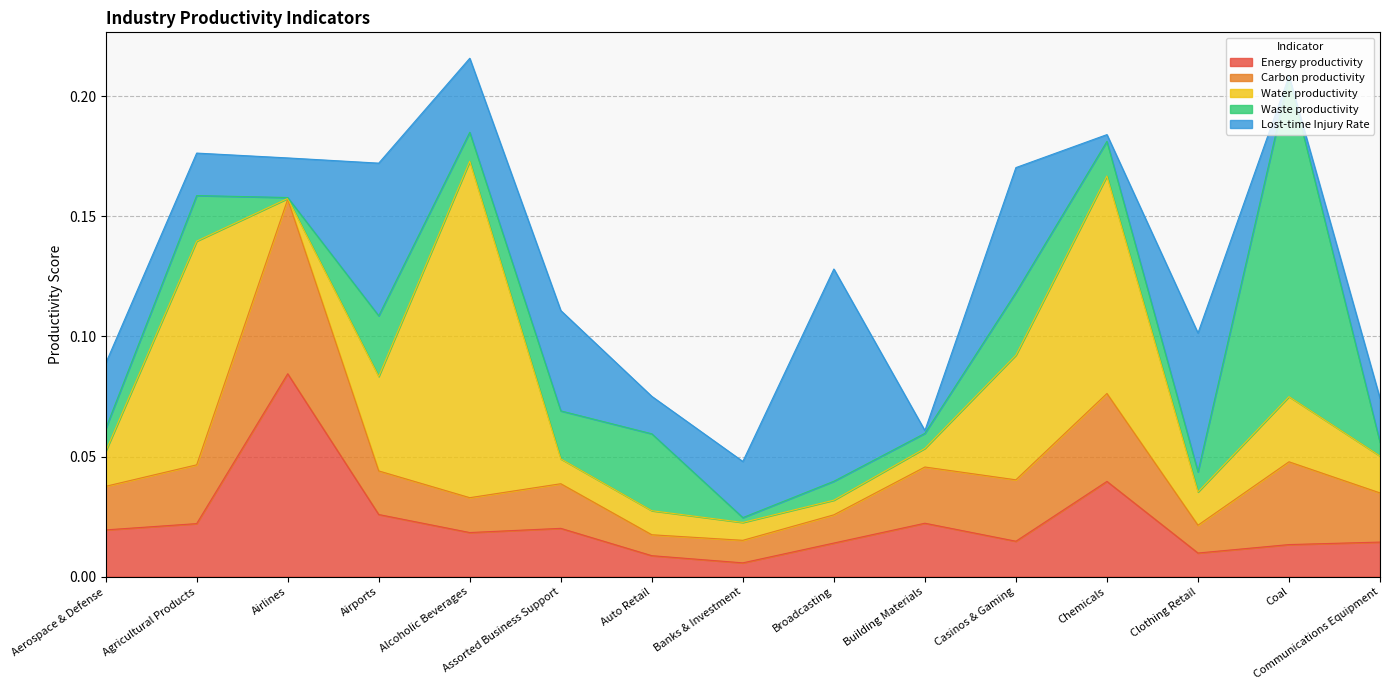

What are all the series names shown in the legend?

Energy productivity, Carbon productivity, Water productivity, Waste productivity, Lost-time Injury Rate